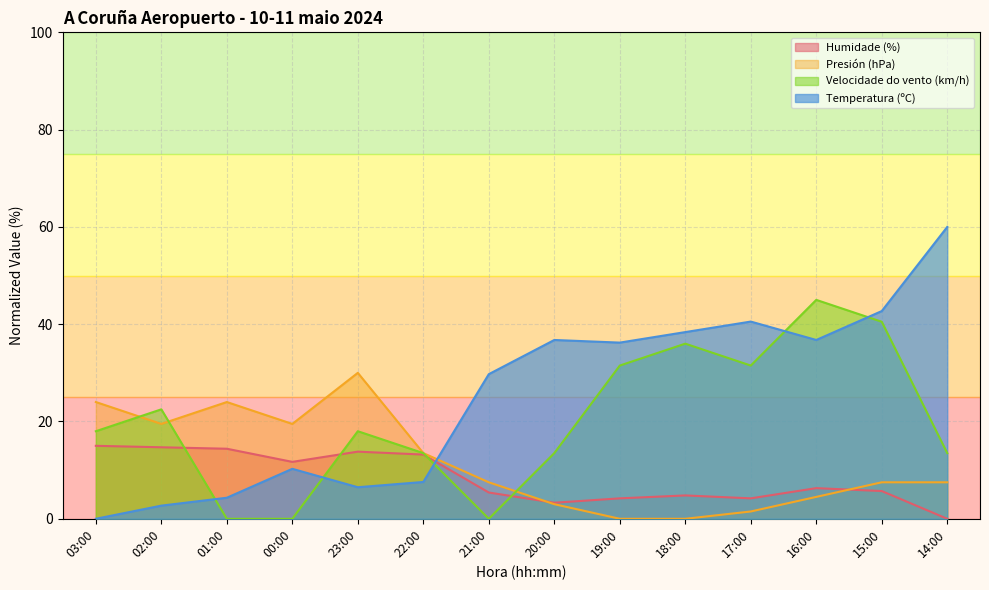

Which series has the largest total across all categories?

Temperatura (ºC)